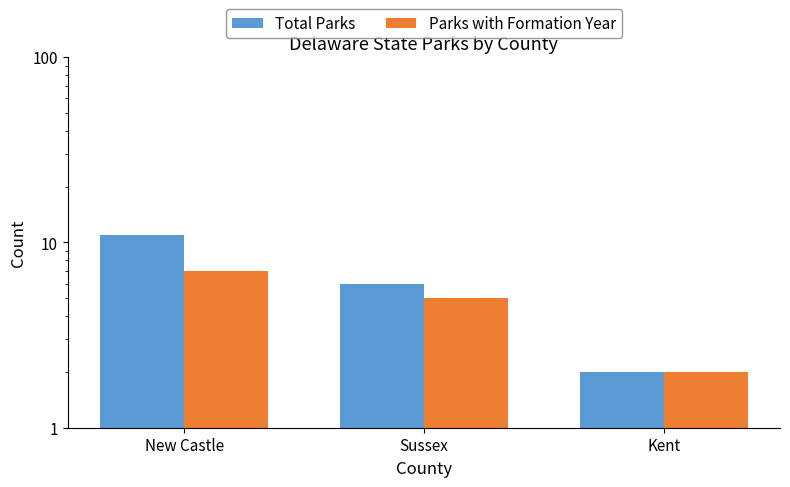

At how many categories does at least one series exceed 2?

2